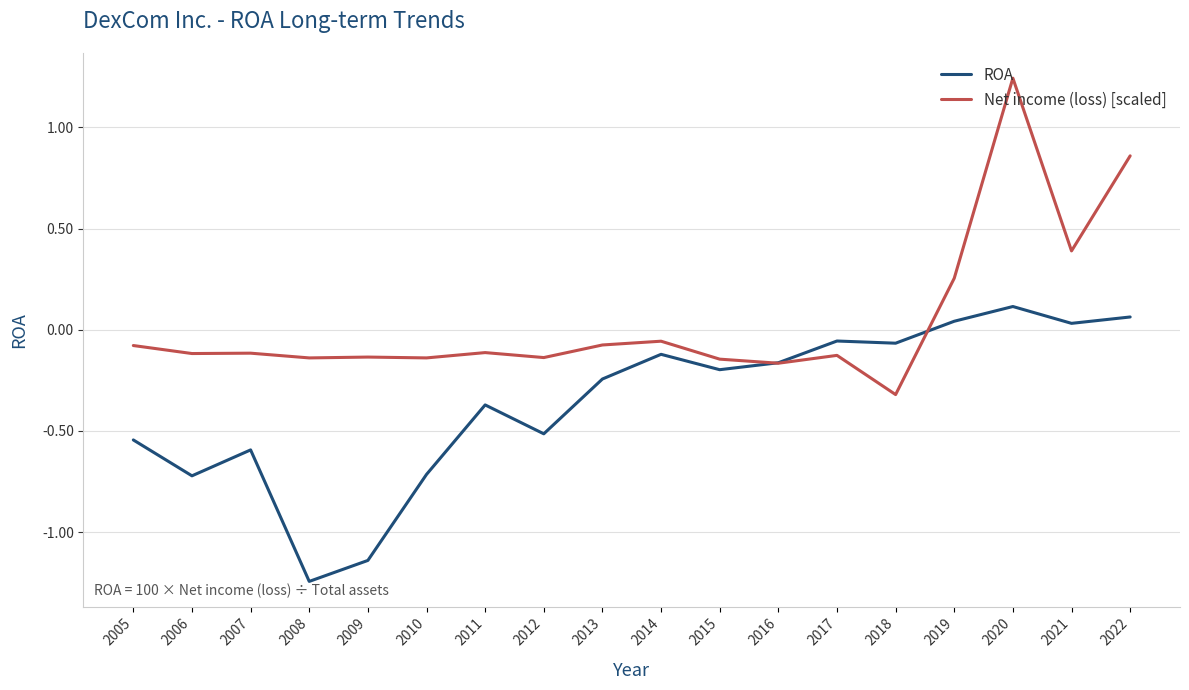

Where does the ROA series first go above 0?

2019